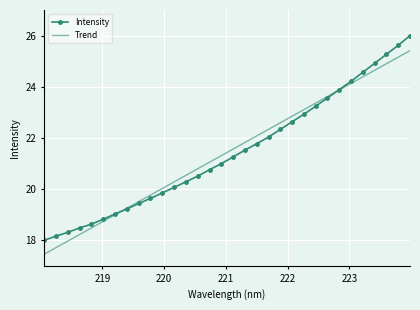

What is the minimum value for Intensity?

18.0